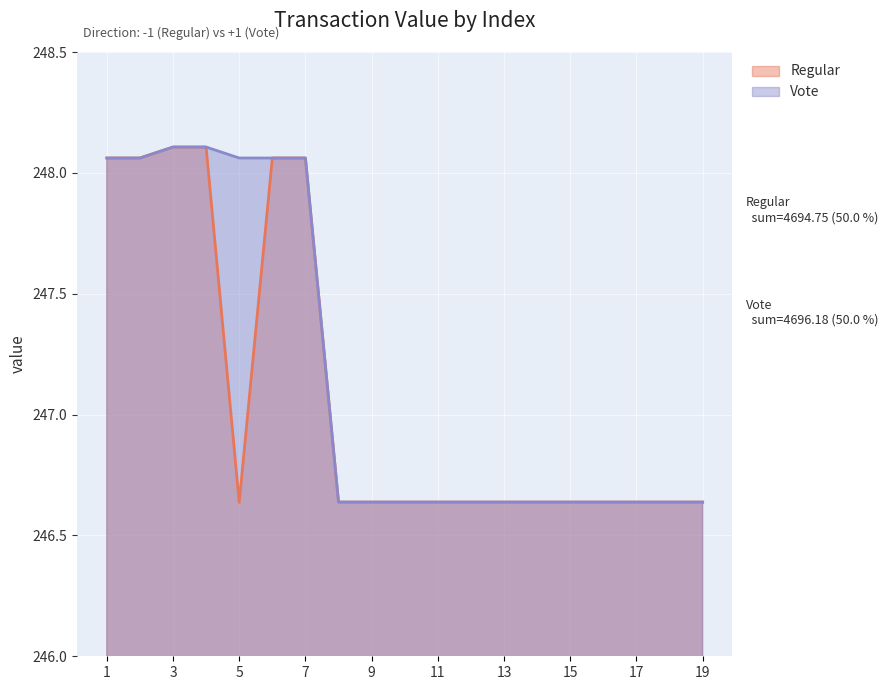

Between 1 and 19, which is larger?

1